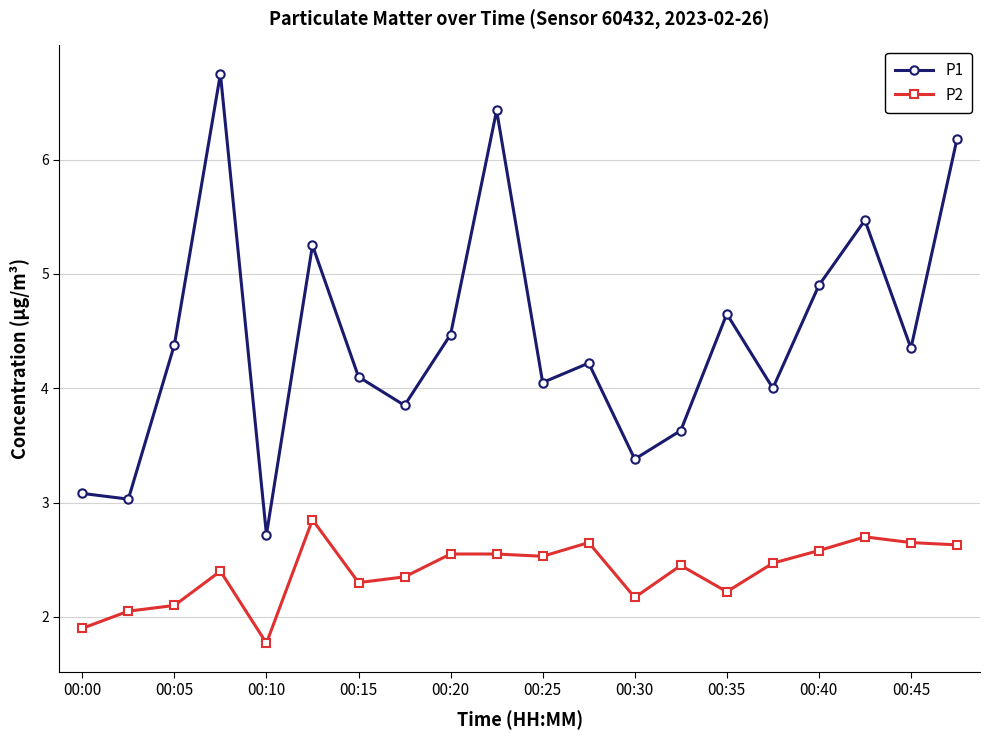

Which series has the largest range (max minus min)?

P1